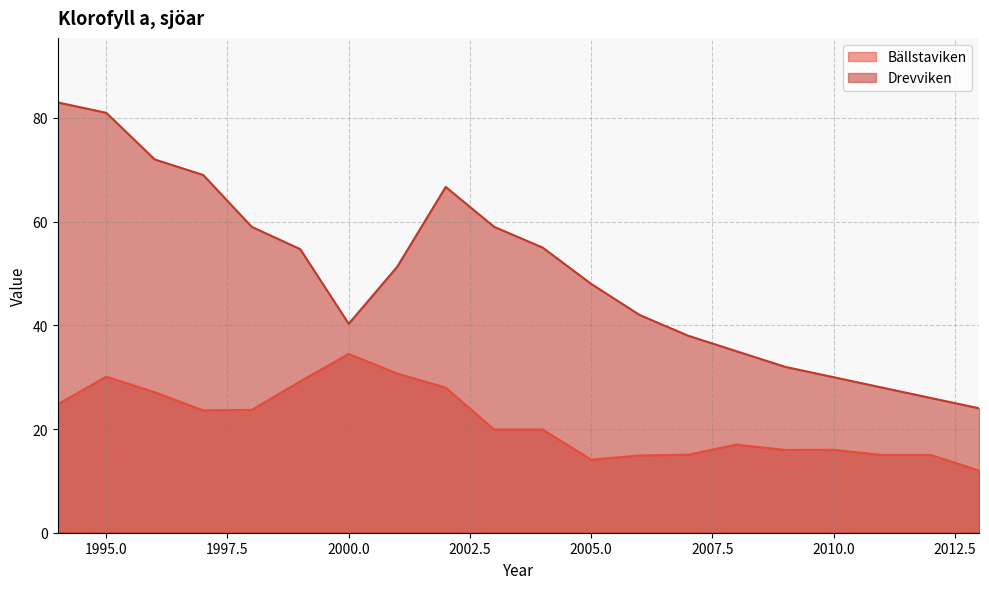

How many lines are shown in the chart?

2